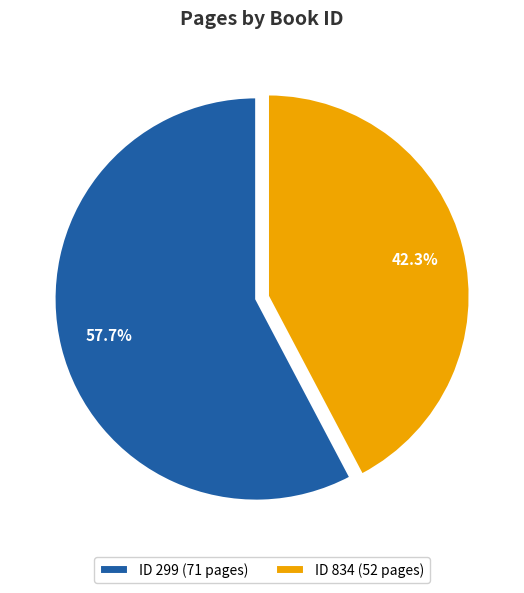

How many segments does this pie chart have?

2